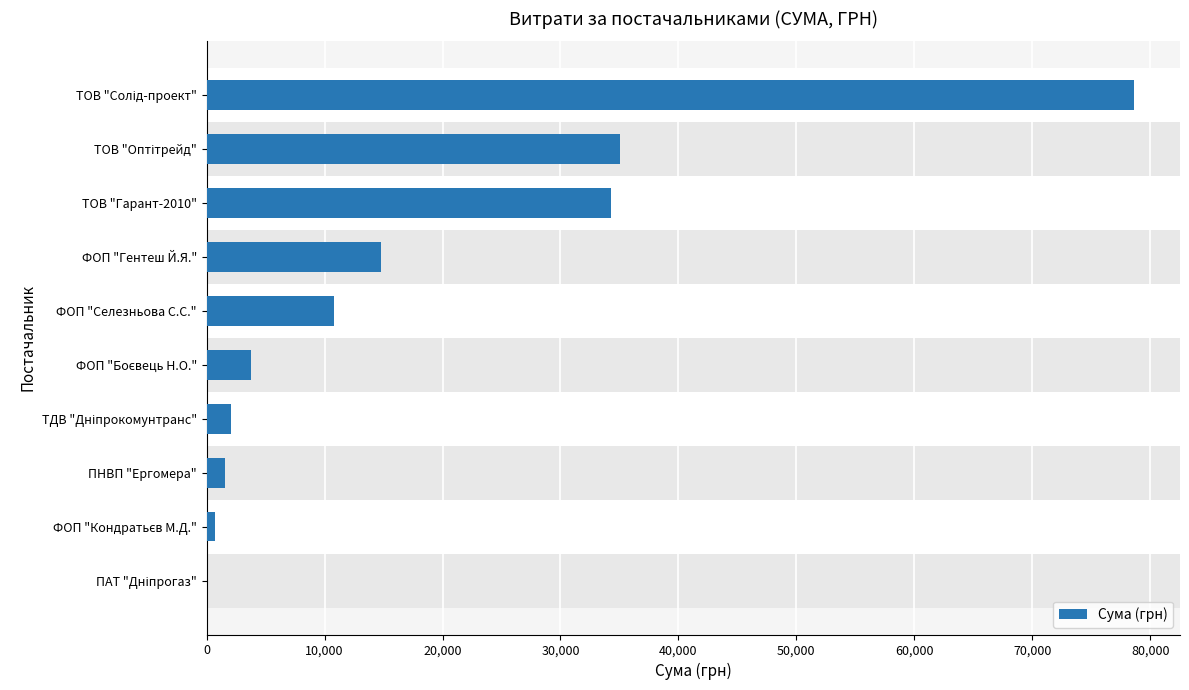

What is the greatest value displayed?

78600.0